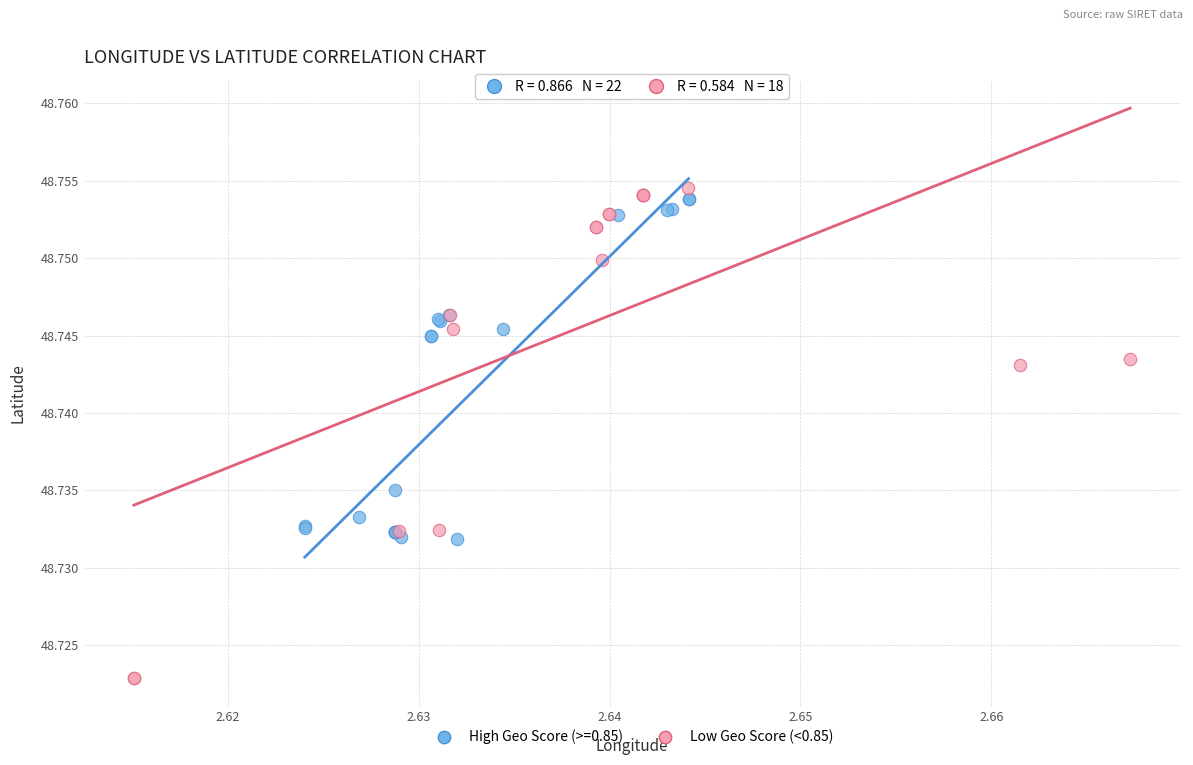

Which series reaches the minimum Y coordinate?

Low Geo Score (<0.85)